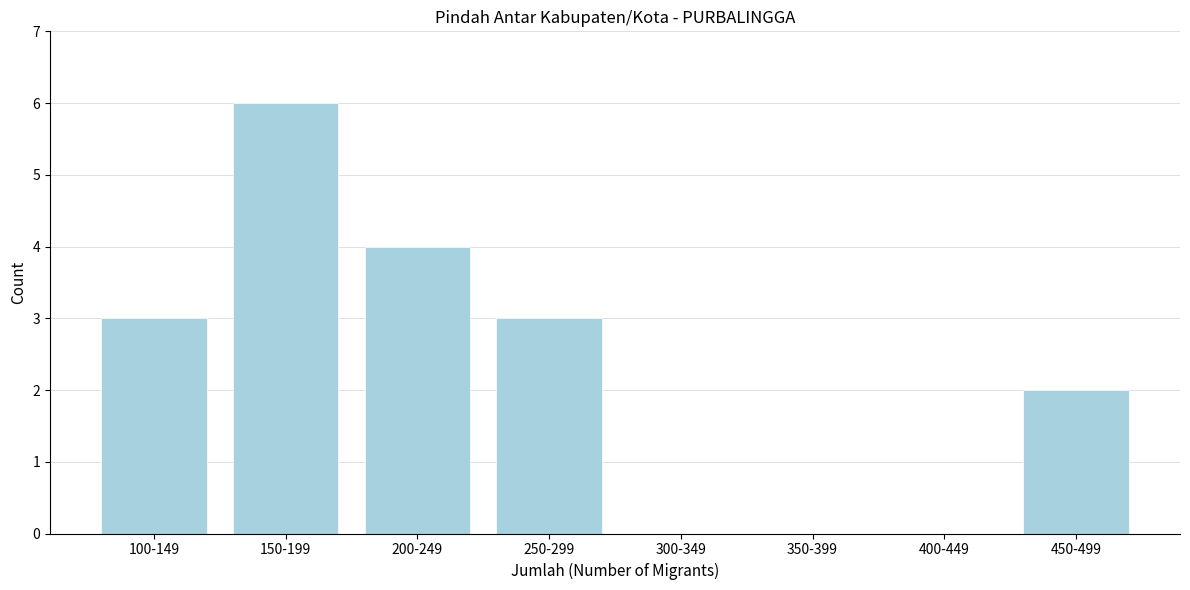

Reading left to right, what are all the values shown in this chart?

100-149=3	150-199=6	200-249=4	250-299=3	300-349=0	350-399=0	400-449=0	450-499=2